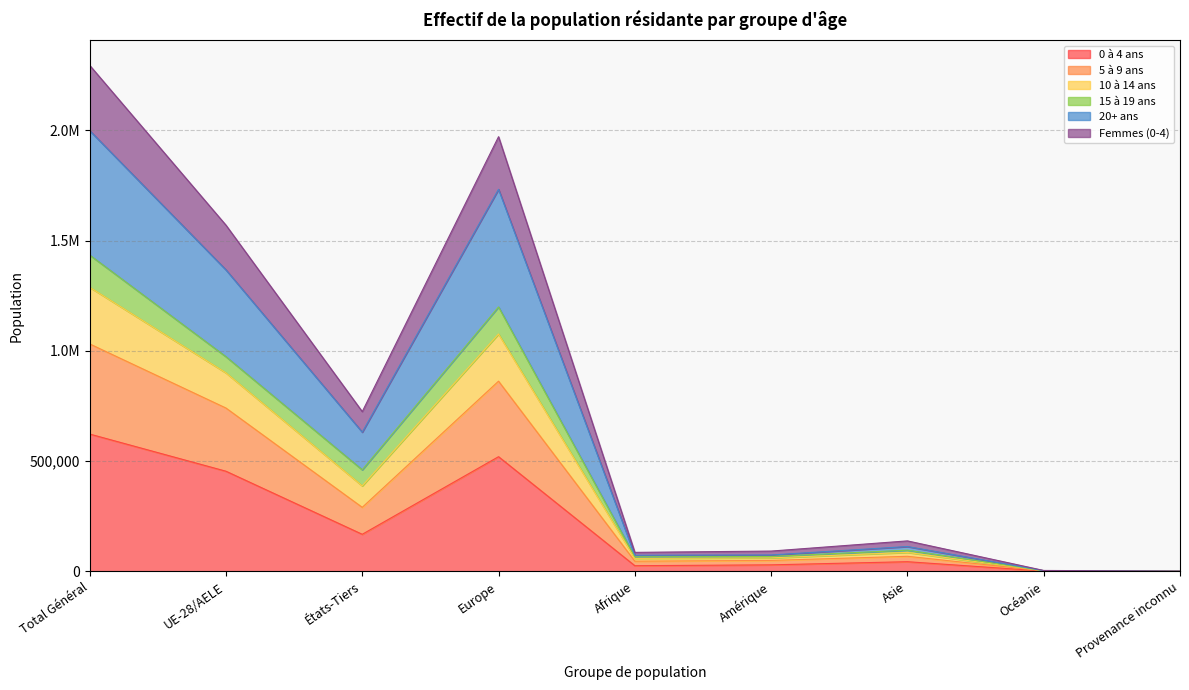

At which category does the chart reach its minimum across all series?

Provenance inconnu